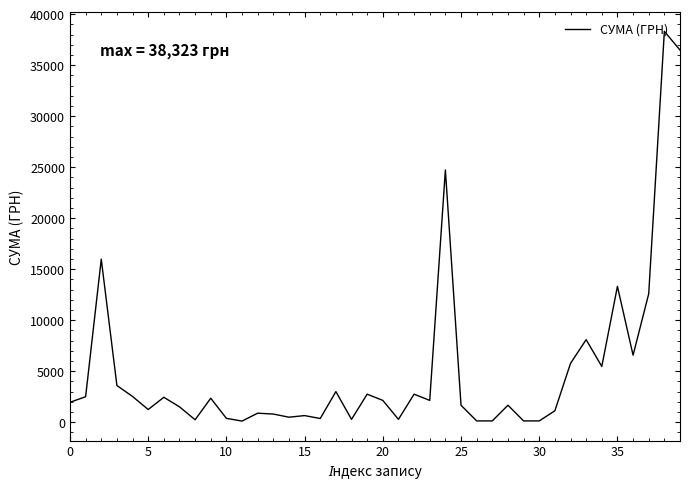

What is the difference between the maximum and minimum values?

38215.2